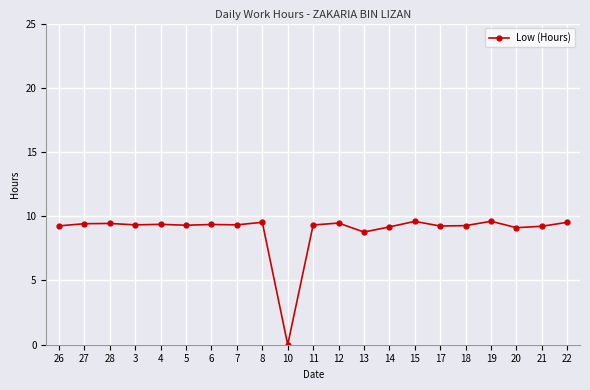

The chart shows a value of 13.5 at 21. True or false?

False